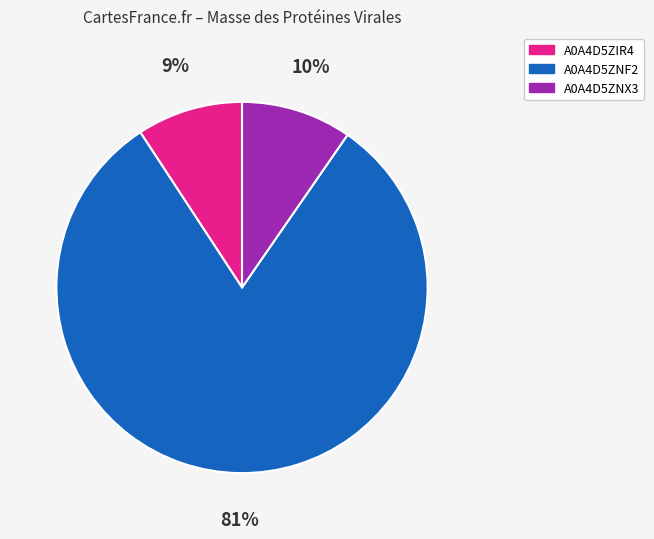

Which has a higher value, A0A4D5ZNF2 or A0A4D5ZNX3?

A0A4D5ZNF2